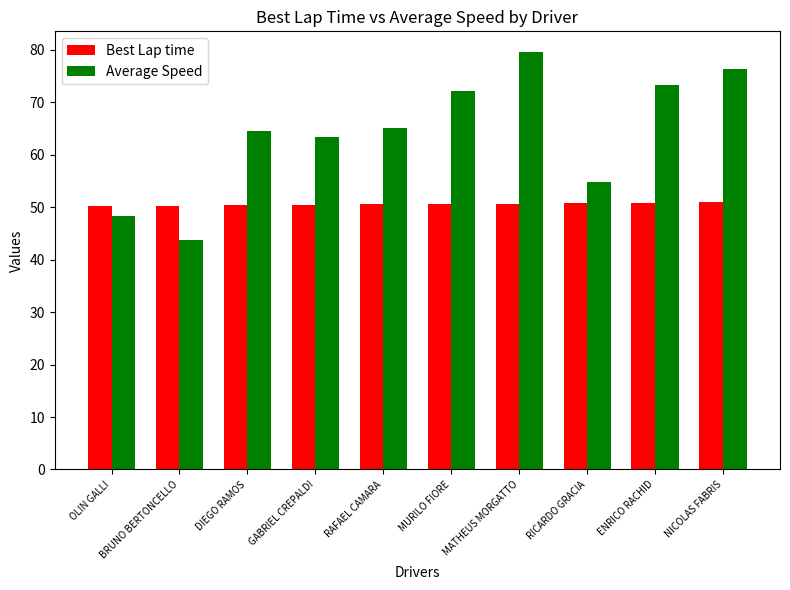

Is it true that Average Speed equals 112.8 at NICOLAS FABRIS?

False